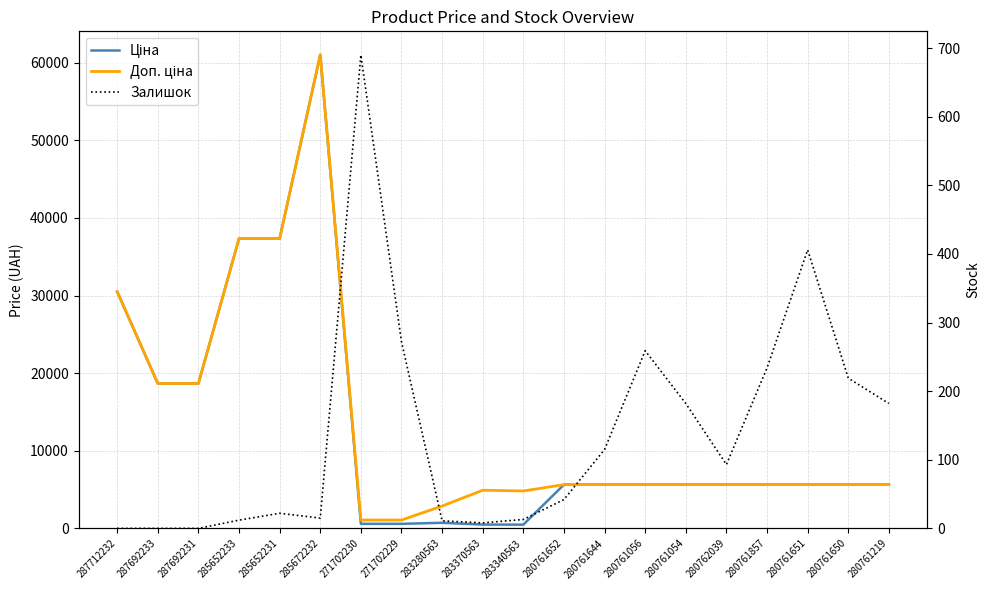

After their last crossing, which series has the higher values: Ціна or Залишок?

Ціна